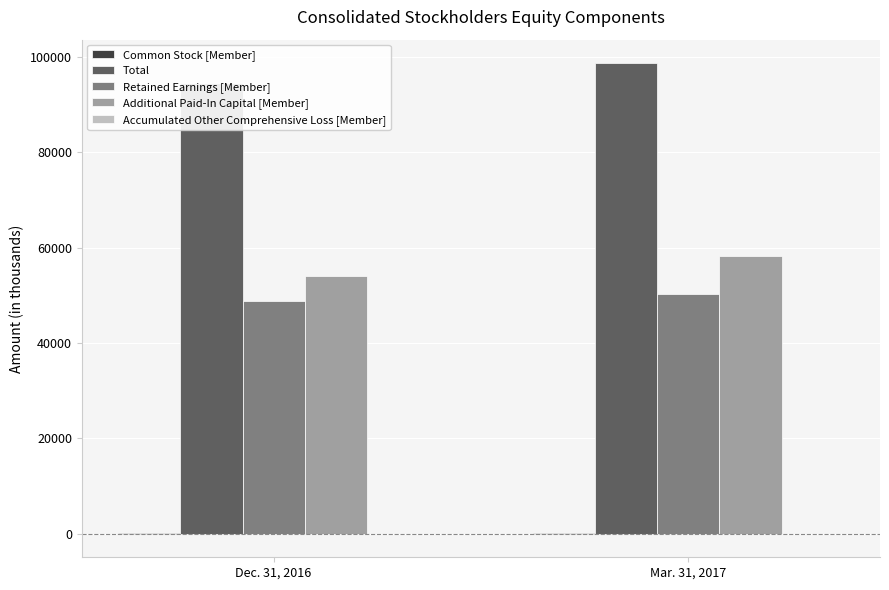

What is the approximate value of Common Stock [Member] at Dec. 31, 2016?

30